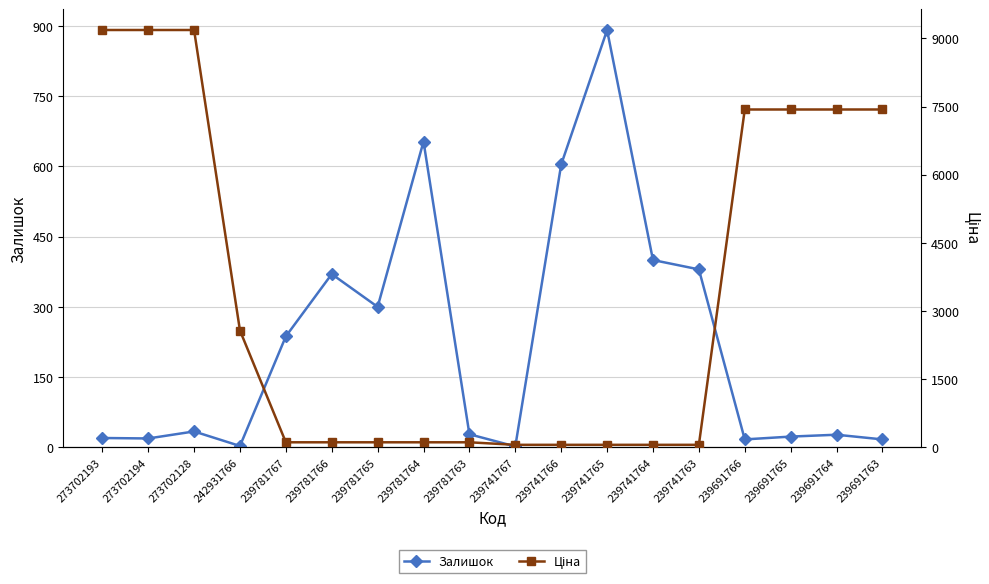

Is it true that Залишок equals 900.1 at 239781764?

False